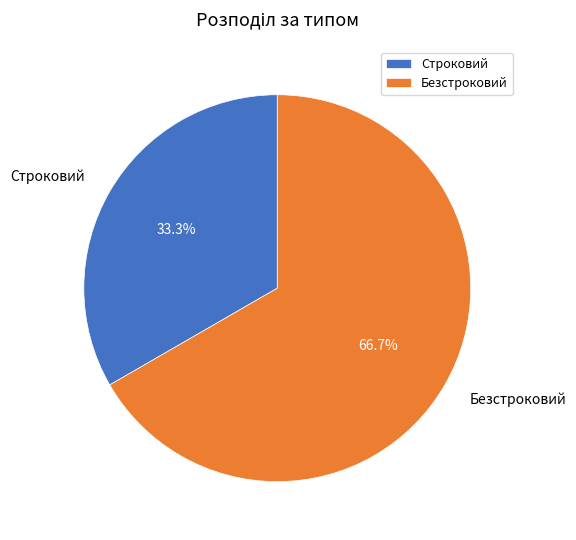

Count the number of slices in the pie.

2